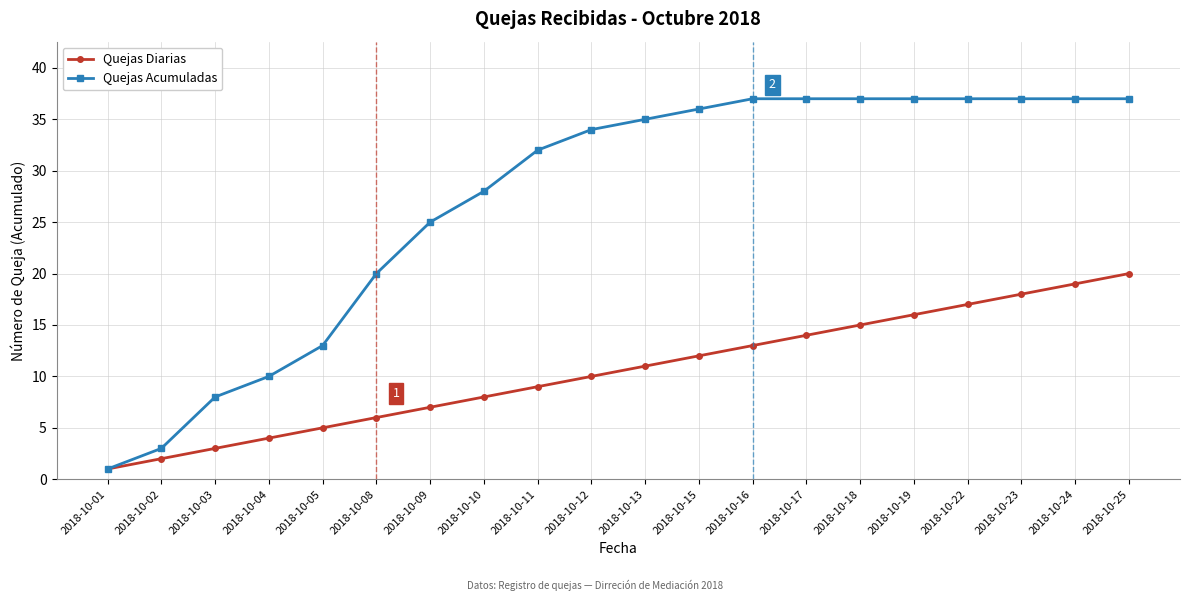

Where is Quejas Diarias nearest to the value 10?

2018-10-12